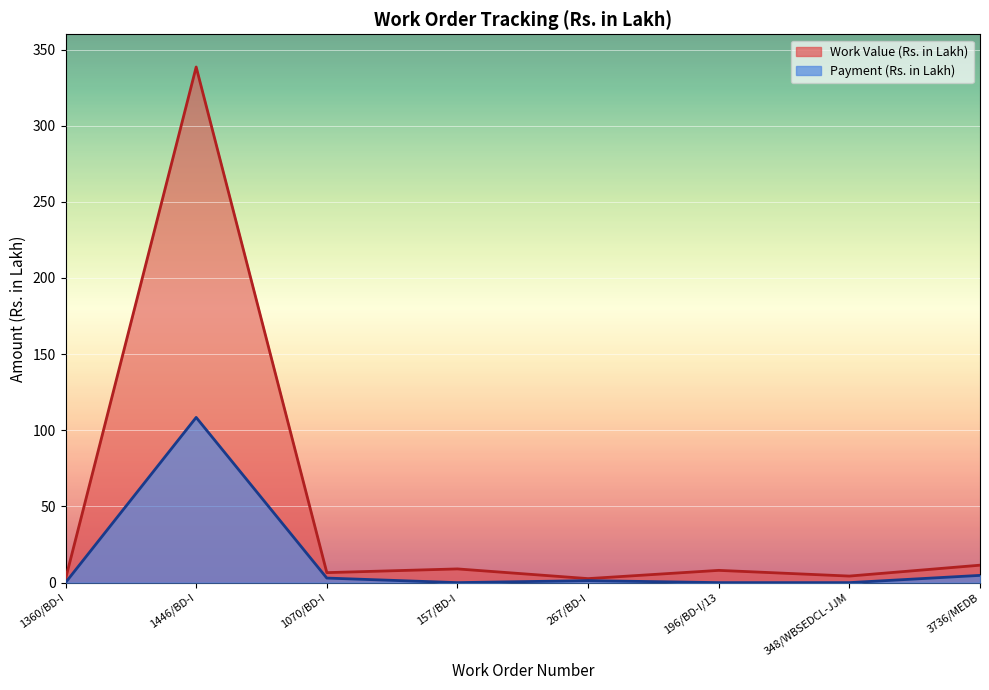

How many values in the Payment (Rs. in Lakh) series exceed 1?

4